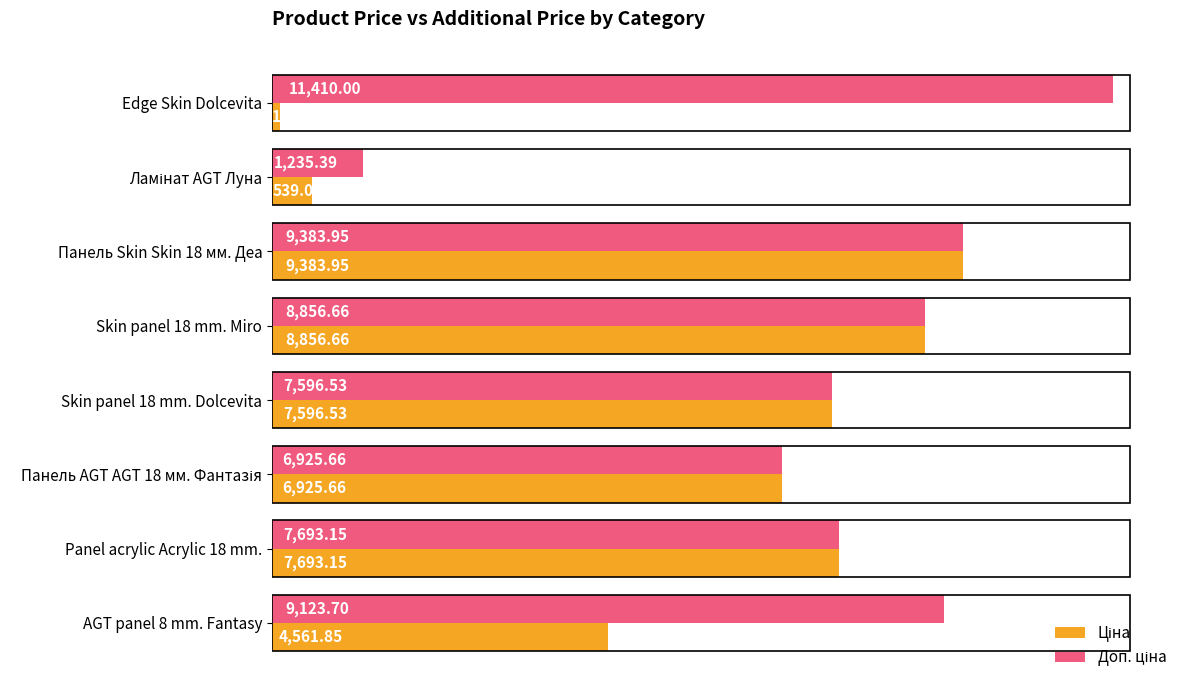

Which label corresponds to the smallest value in the chart?

Edge Skin Dolcevita